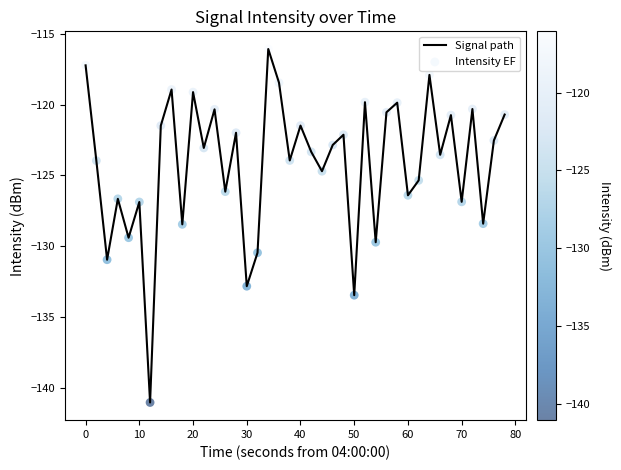

What is the difference between the maximum and minimum values?

25.0